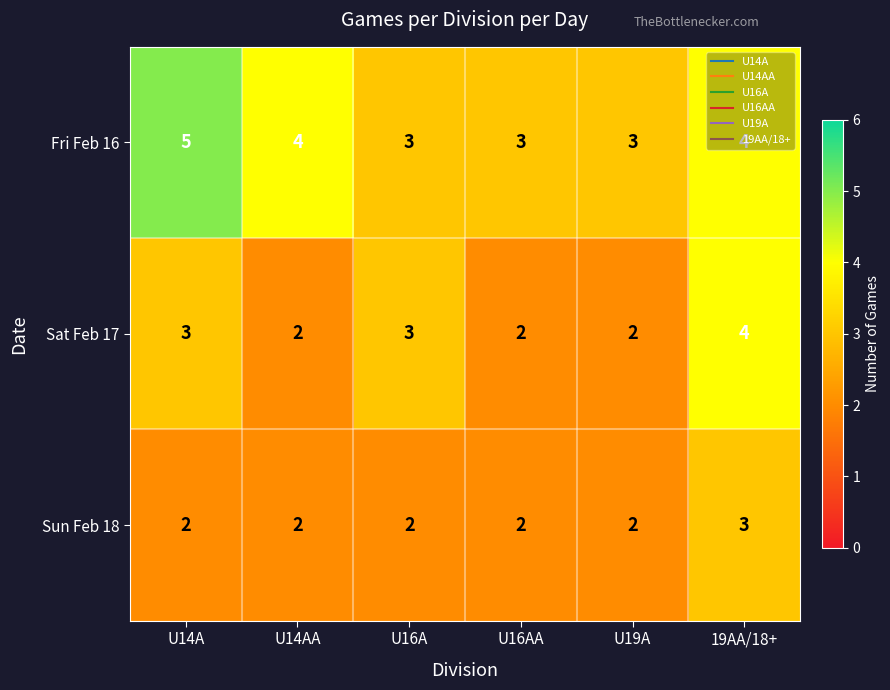

Between U14A and U16AA, which series saw the biggest shift?

Fri Feb 16